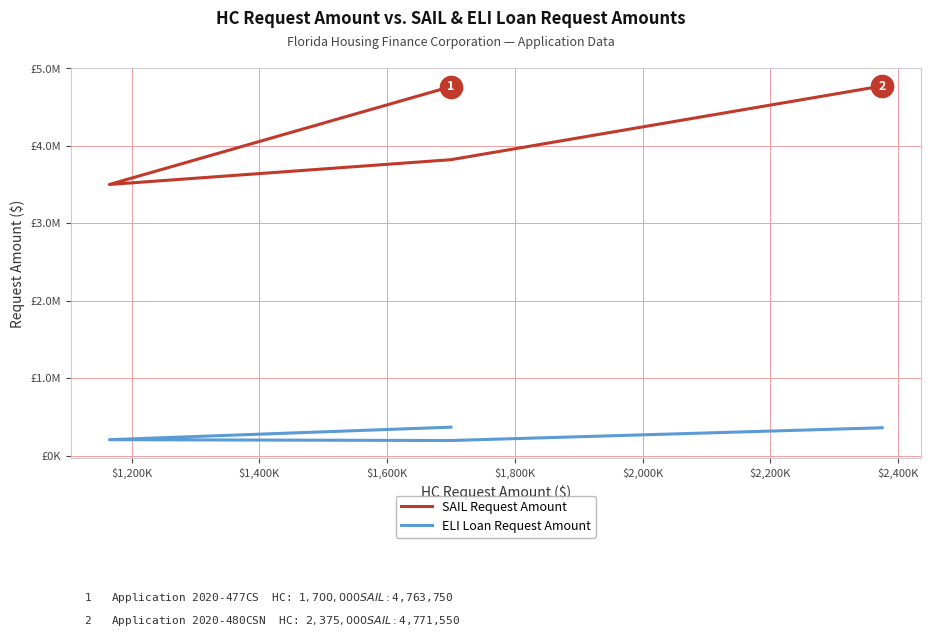

Reading left to right, what are all the values shown in this chart?

SAIL Request Amount: 4763750	3500000	3820000	4771550
ELI Loan Request Amount: 367300	205600	194700	359500